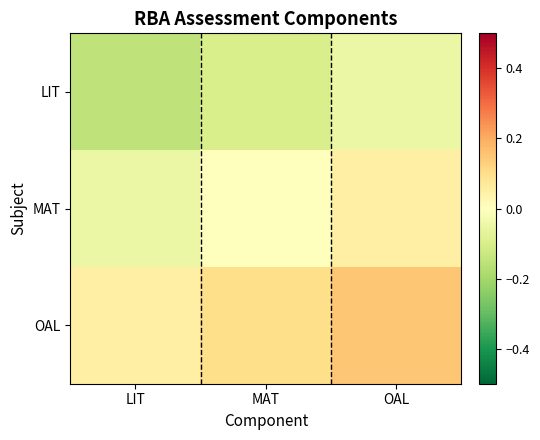

Which has a higher value, LIT or OAL?

OAL